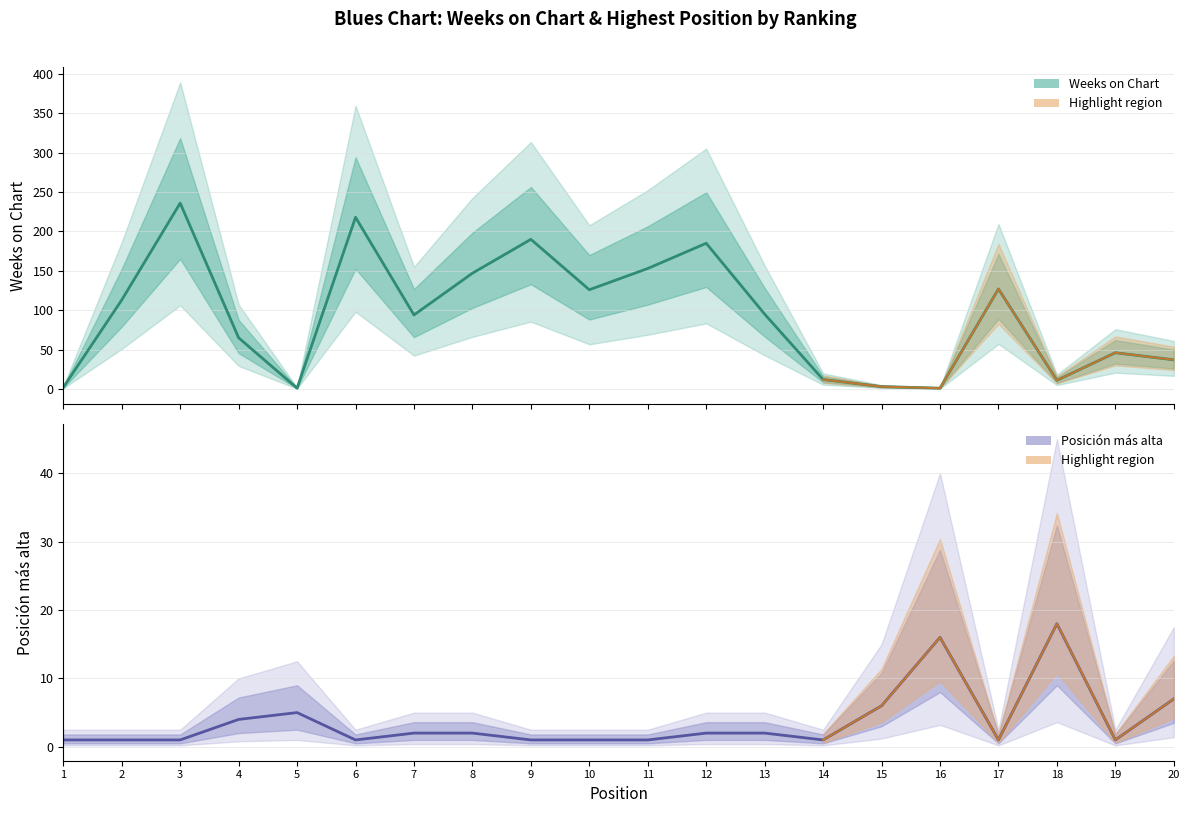

What is the sum of all Posición más alta values?

74